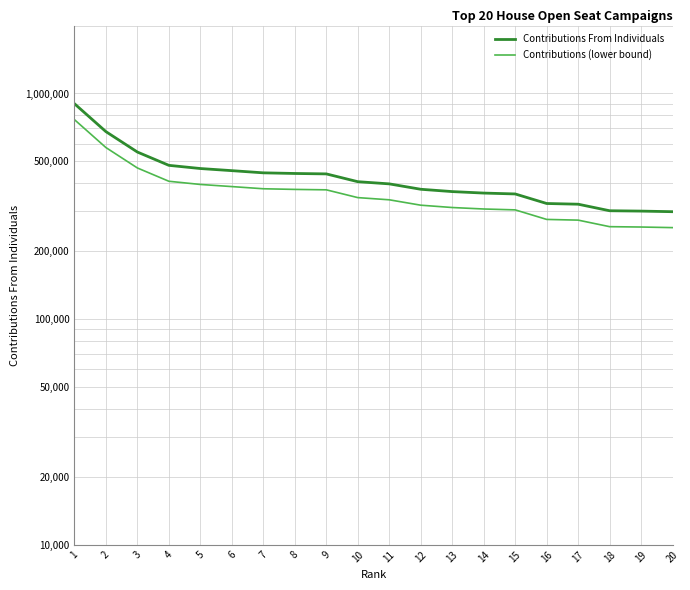

What is the maximum value shown in the chart?

901105.0